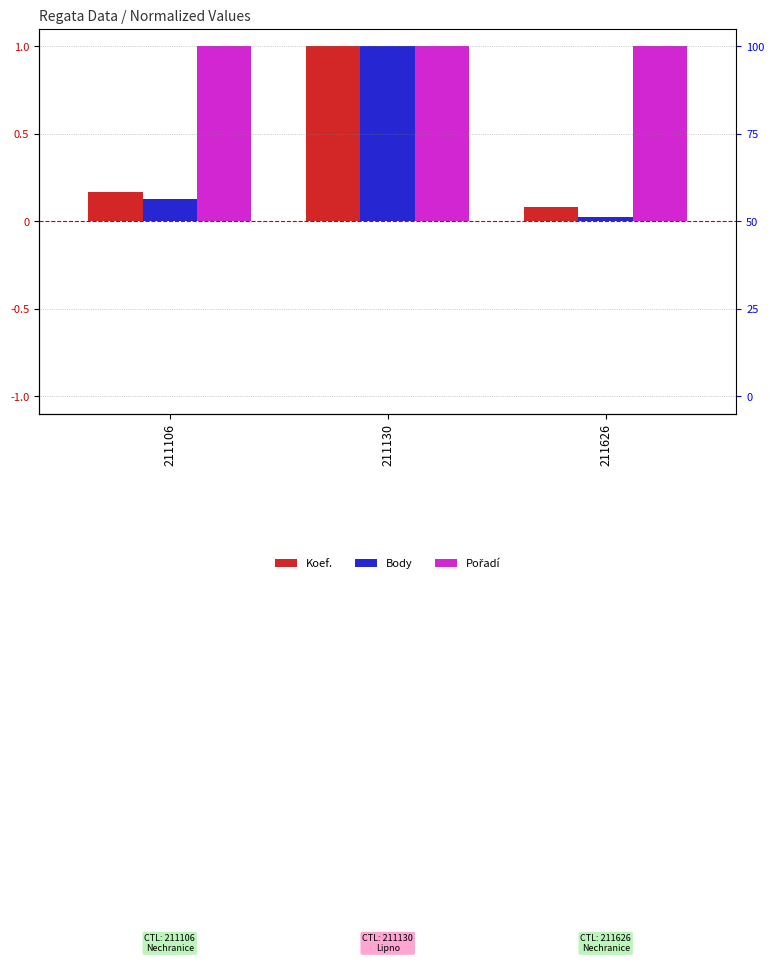

What is the value of the Koef. bar at the 1st from the left?

0.2